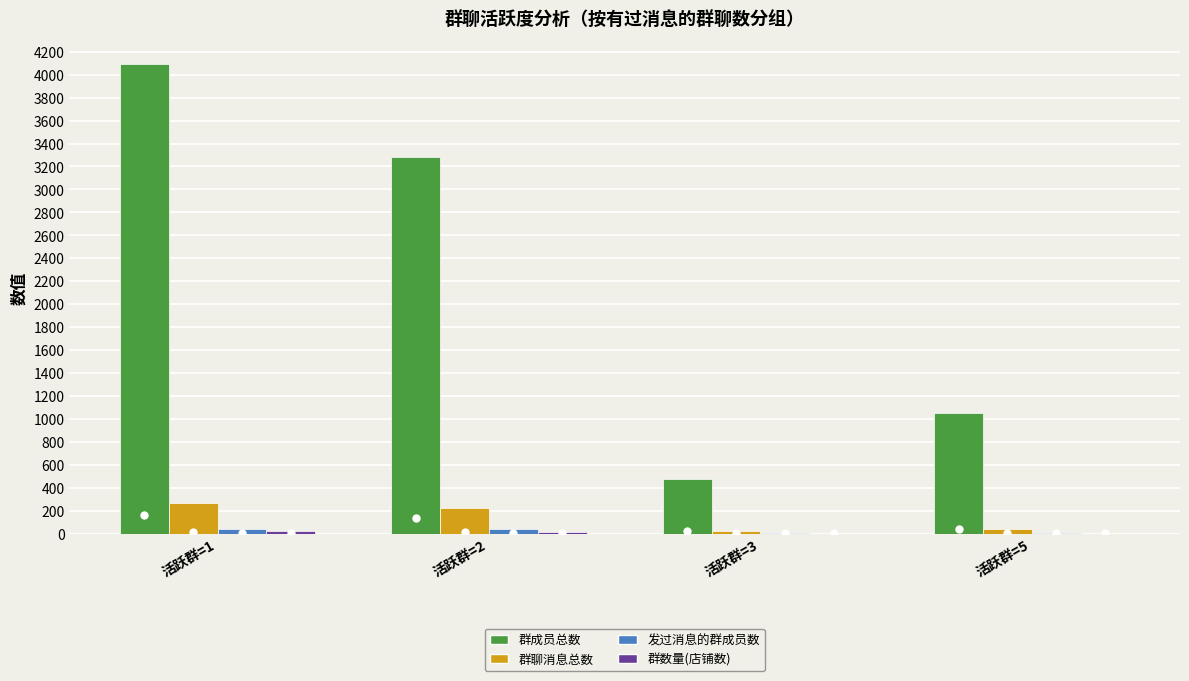

At which category is the sum across all series the highest?

活跃群=1